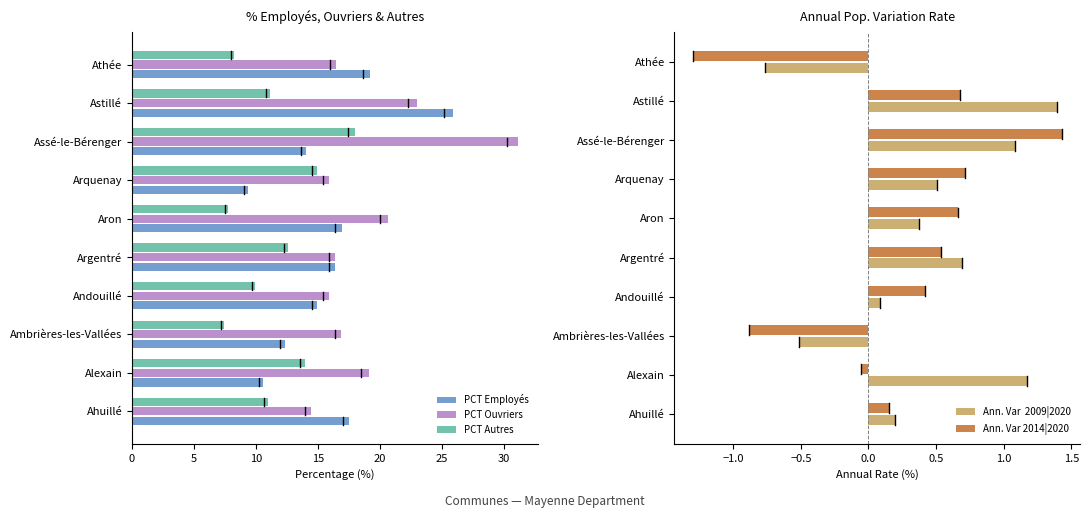

True or false: PCT Ouvriers has a value of 5.3 at Athée.

False